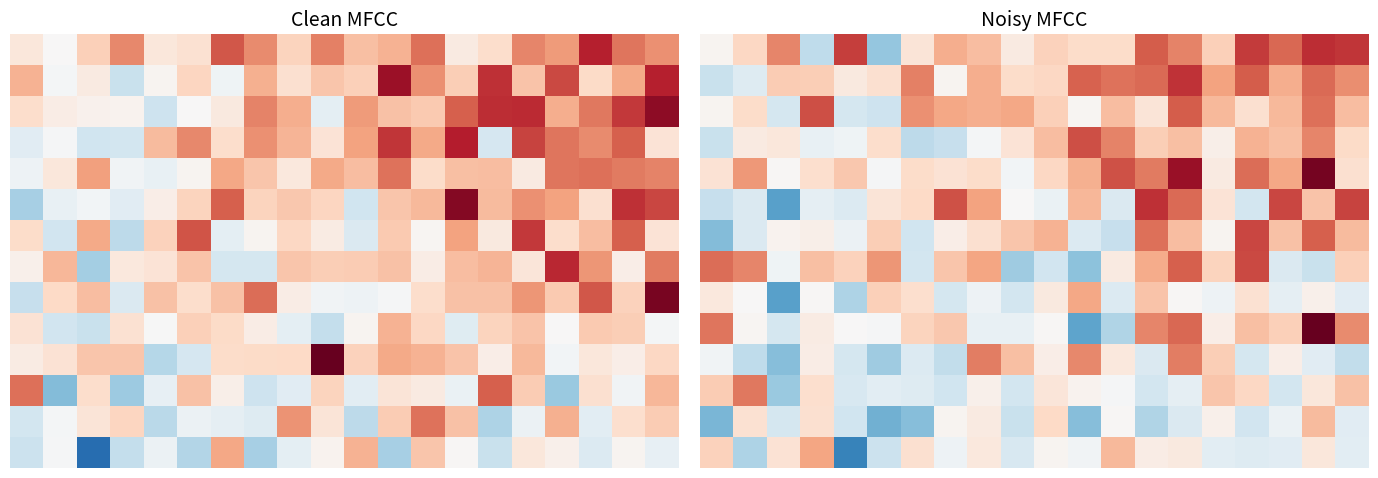

What is the greatest value displayed?

1058.6